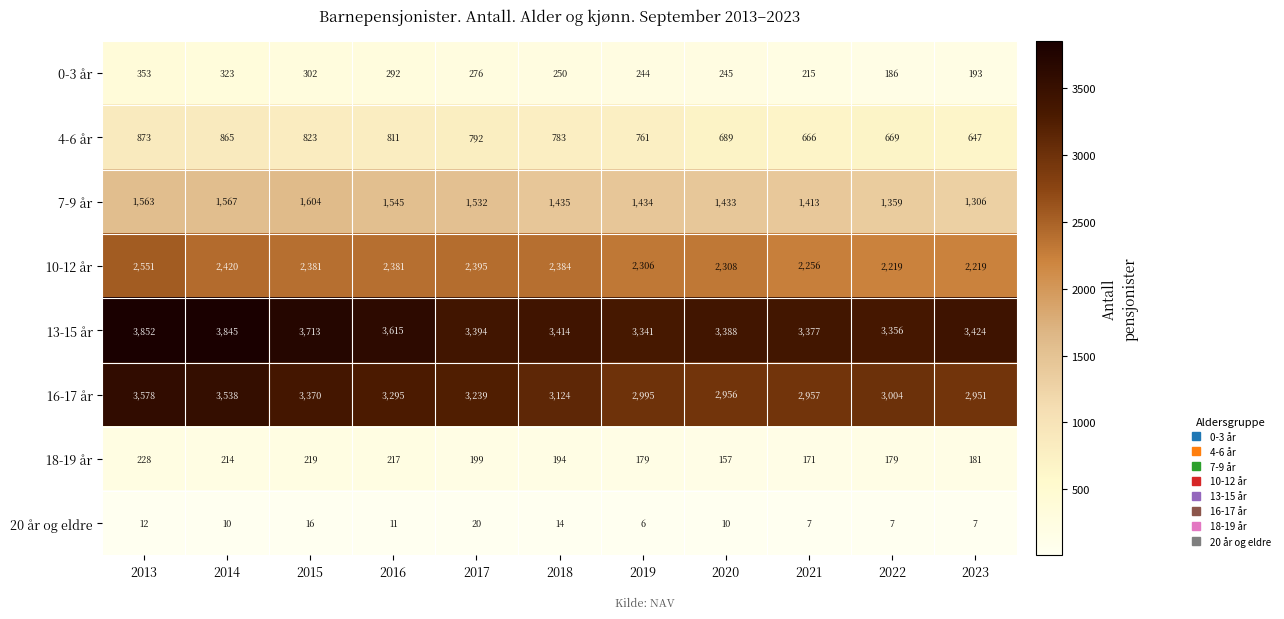

Is it true that 20 år og eldre equals 12 at 2013?

True